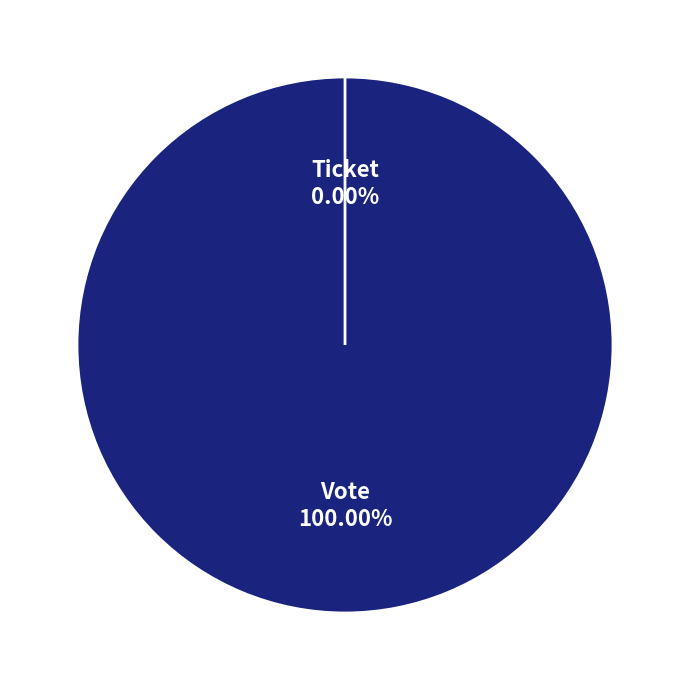

True or false: Ticket accounts for 0% of the total.

True